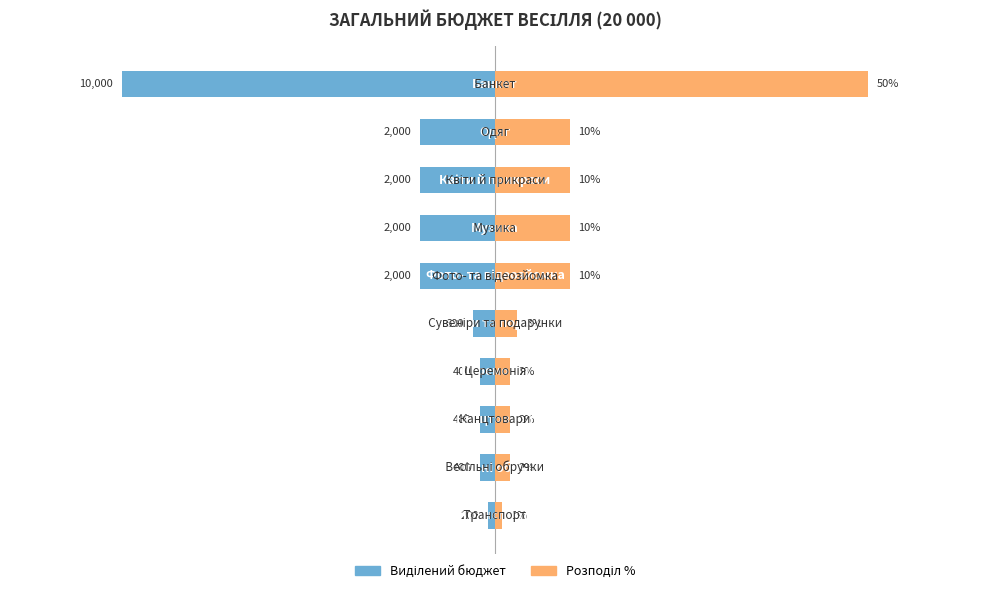

Which series has the largest range (max minus min)?

Виділений бюджет